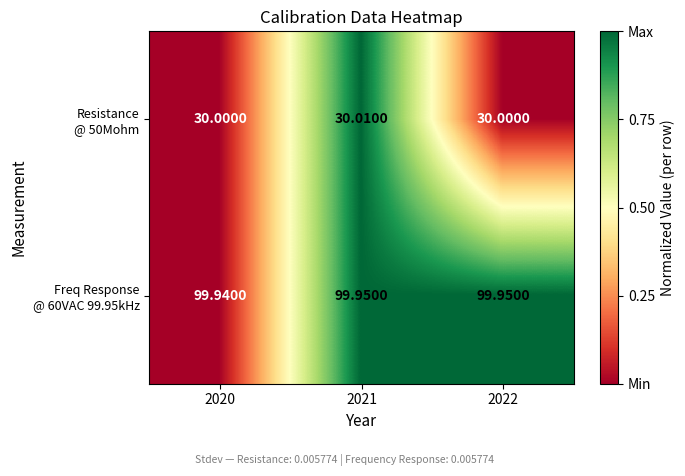

How many data points does each series have?

3